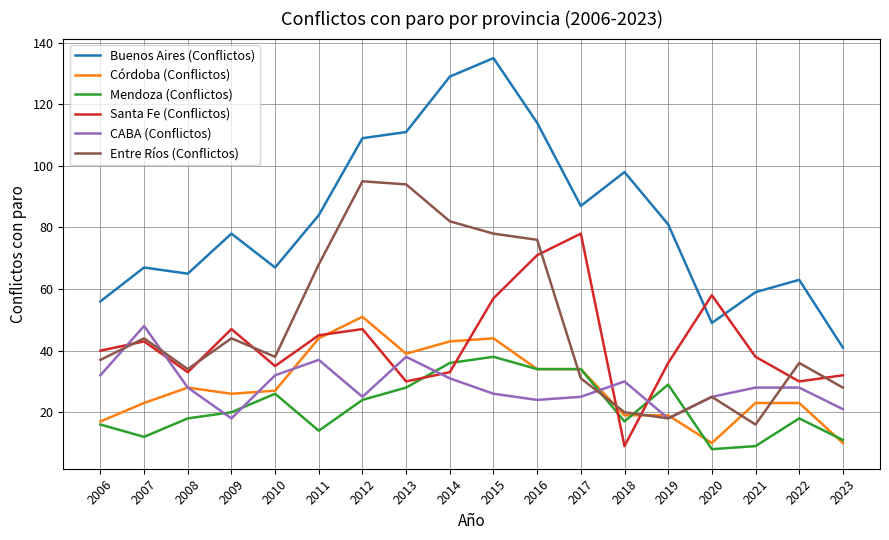

True or false: Buenos Aires (Conflictos) and Entre Ríos (Conflictos) cross at least once.

False